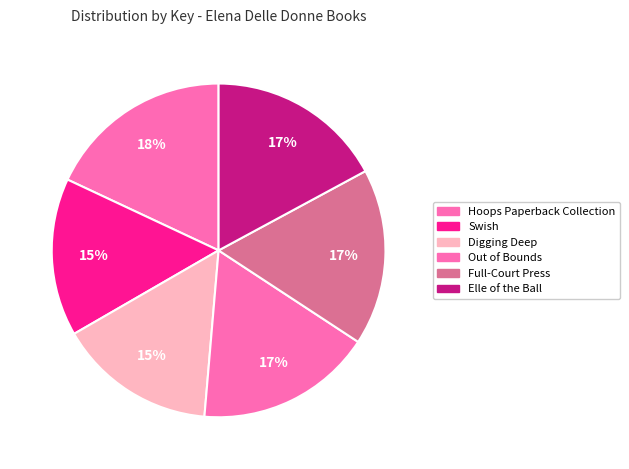

Which has a higher value, Hoops Paperback Collection or Out of Bounds?

Hoops Paperback Collection